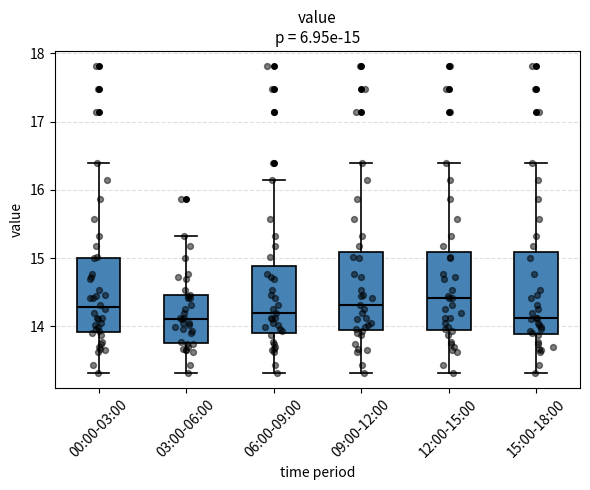

Which box has the highest median line?

12:00-15:00